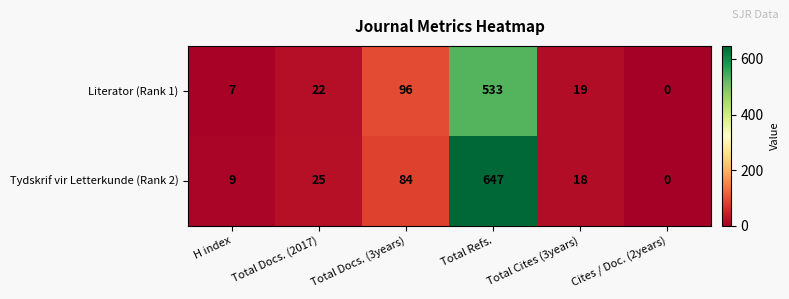

Count the number of data series in this chart.

2